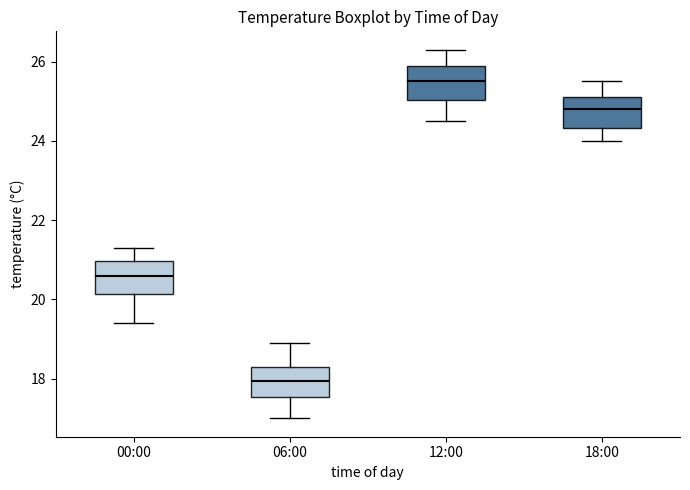

Reading left to right, read every box against the y-axis: the position of its median line, the range the box covers, and the ends of its whiskers. The values are not printed on the chart, so give them approximately, as read against the axis.

00:00: median 20.6, box 20.2 to 21.0, whiskers 19.4 to 21.4
06:00: median 18.0, box 17.6 to 18.4, whiskers 17.0 to 19.0
12:00: median 25.6, box 25.0 to 26.0, whiskers 24.6 to 26.4
18:00: median 24.8, box 24.4 to 25.2, whiskers 24.0 to 25.6